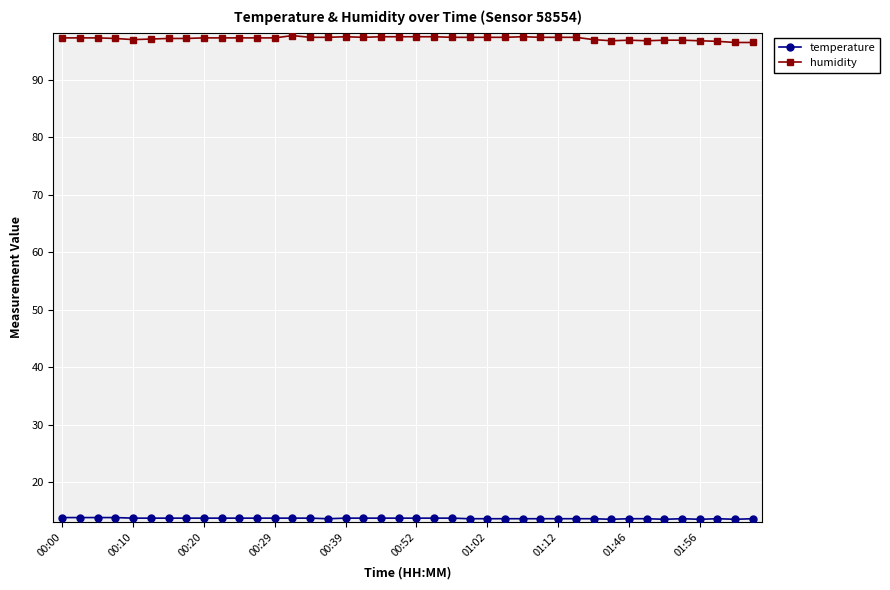

What is the value of the humidity point at the 12th from the left?

97.3